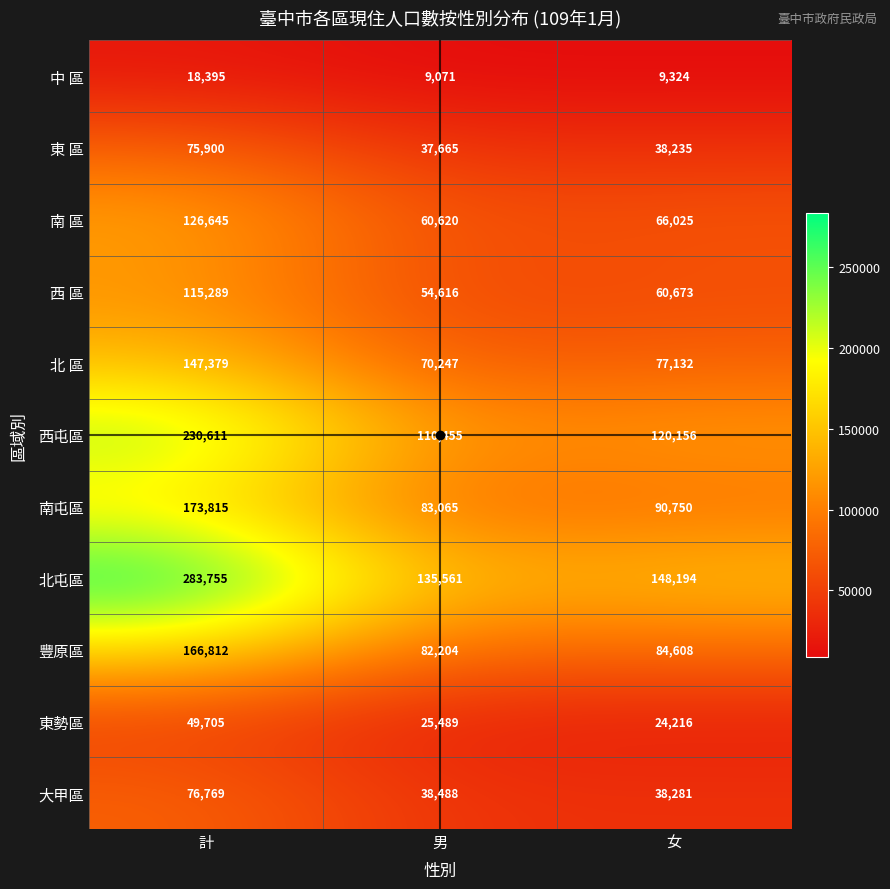

What is the maximum value shown in the chart?

283755